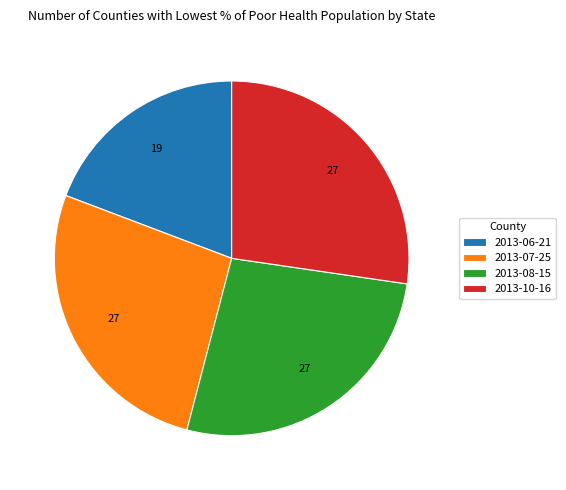

Do 2013-07-25 and 2013-08-15 together represent more than half of the pie?

Yes